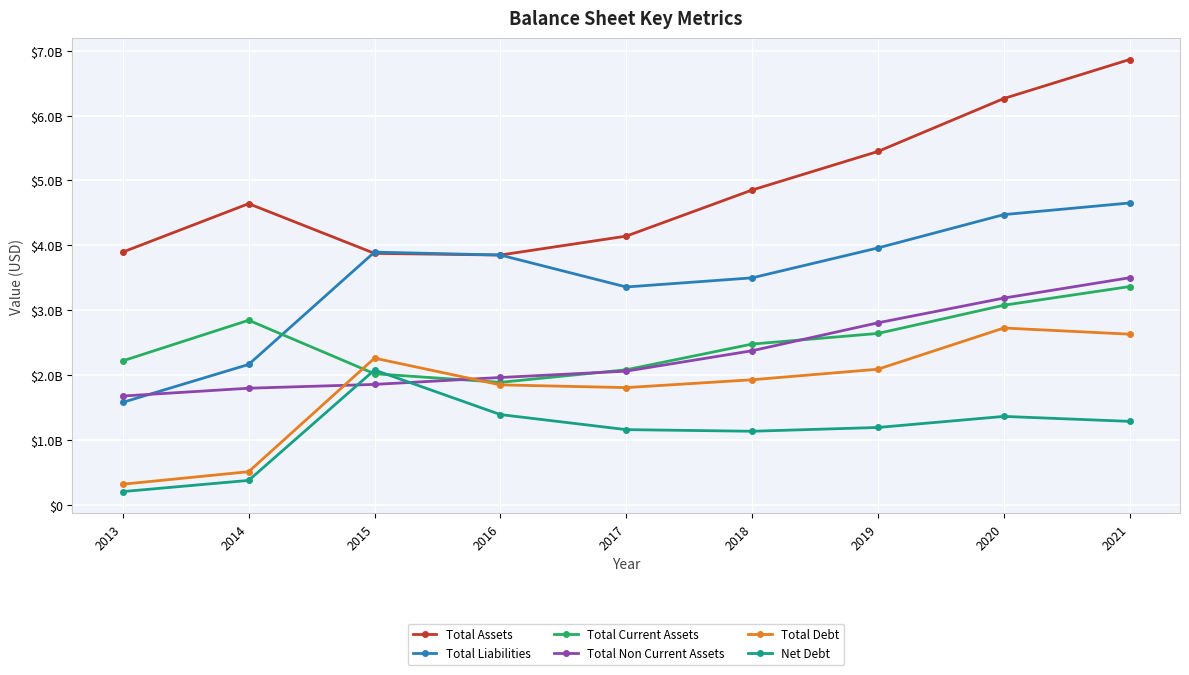

Is this an area chart (filled region under the line)?

No